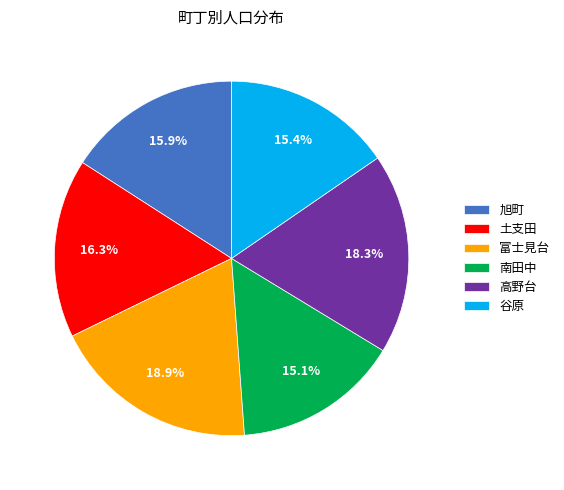

Which has a higher value, 高野台 or 谷原?

高野台